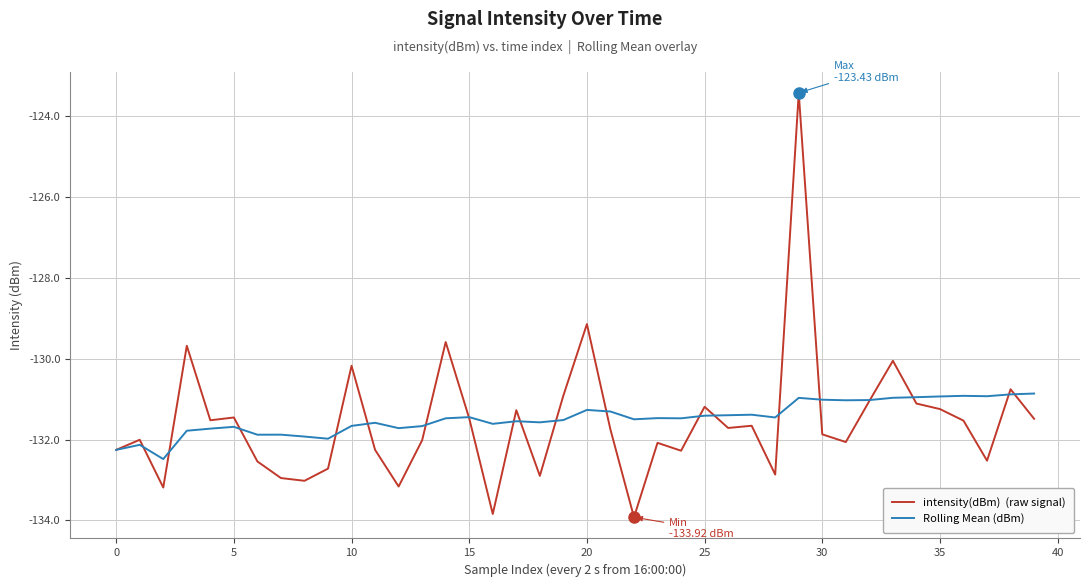

What is the maximum value shown in the chart?

-123.4